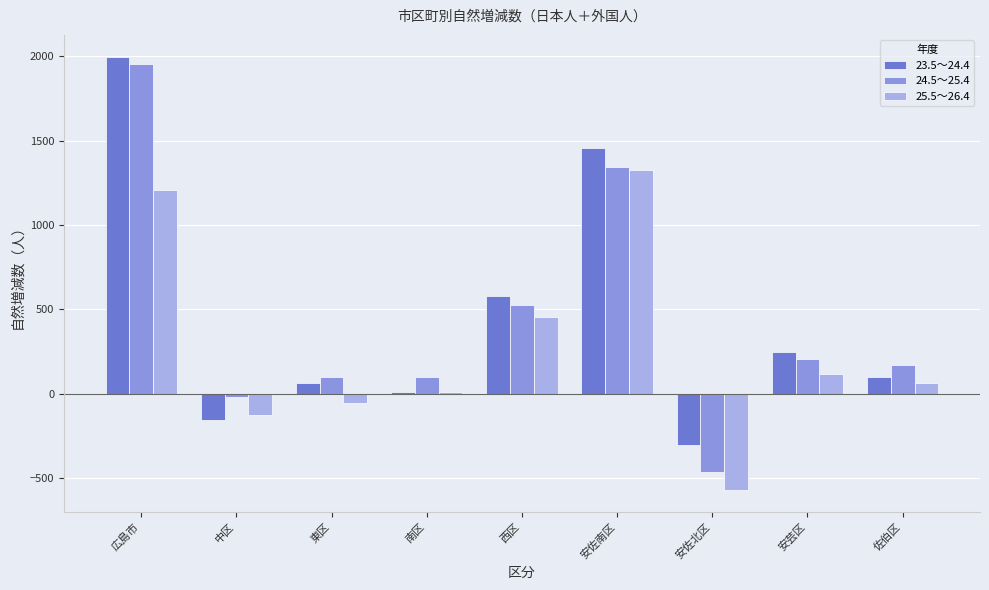

Is it true that 24.5～25.4 equals 206 at 安芸区?

True